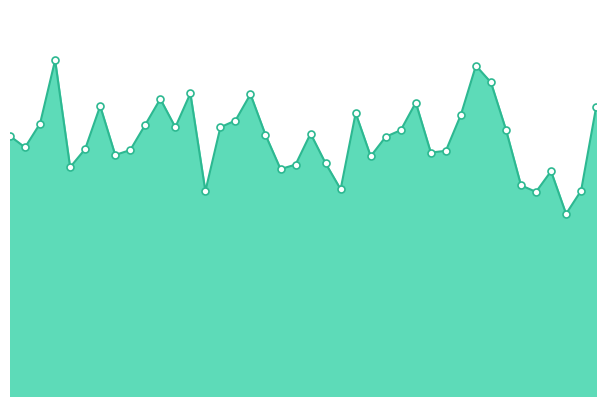

Is this an area chart (filled region under the line)?

Yes